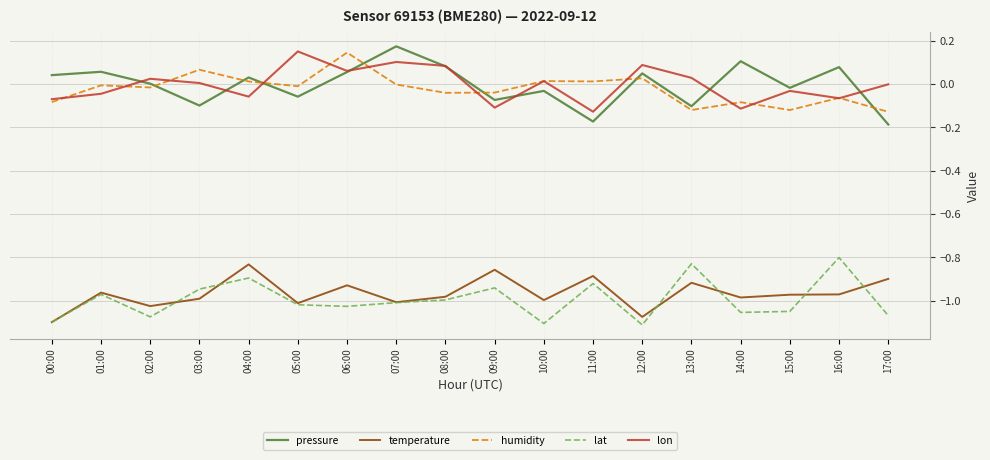

At which category does pressure reach its first local valley?

03:00